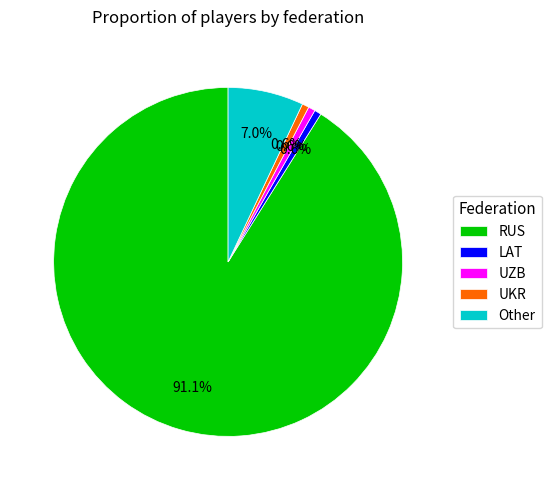

Which category accounts for the majority?

RUS